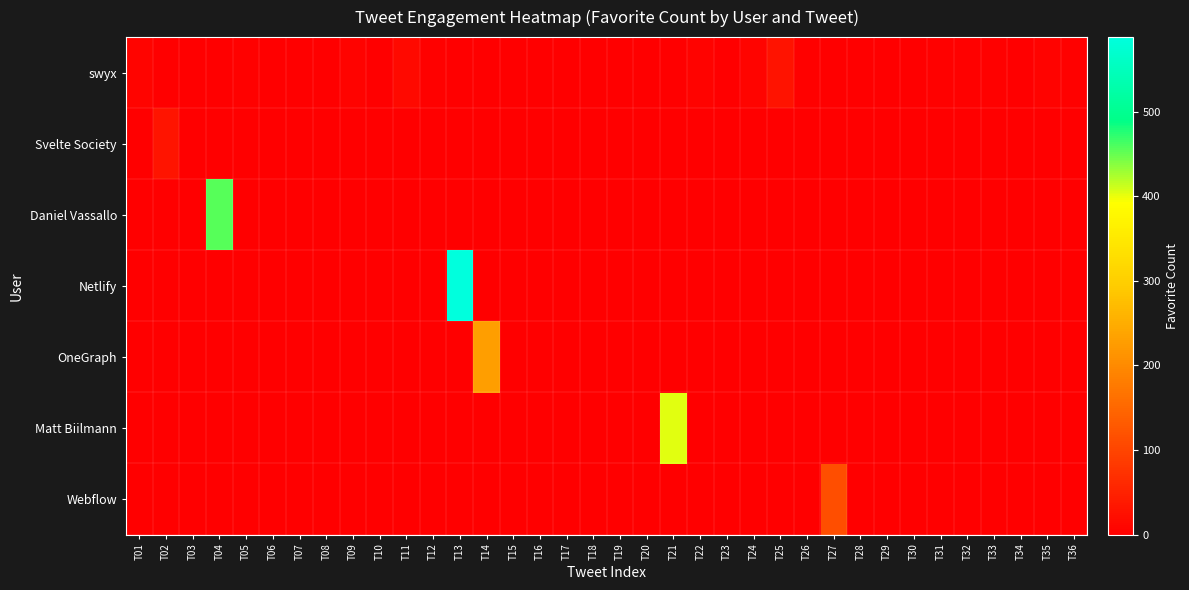

Reading left to right, list all the values displayed in this chart.

swyx: T01=7	T02=0	T03=0	T04=0	T05=3	T06=1	T07=0	T08=1	T09=6	T10=2	T11=16	T12=3	T13=0	T14=0	T15=0	T16=0	T17=0	T18=0	T19=0	T20=1	T21=0	T22=5	T23=0	T24=8	T25=29	T26=3	T27=0	T28=1	T29=1	T30=2	T31=3	T32=3	T33=3	T34=1	T35=5	T36=3
Svelte Society: T01=0	T02=31	T03=0	T04=0	T05=0	T06=0	T07=0	T08=0	T09=0	T10=0	T11=0	T12=0	T13=0	T14=0	T15=0	T16=0	T17=0	T18=0	T19=0	T20=0	T21=0	T22=0	T23=0	T24=0	T25=0	T26=0	T27=0	T28=0	T29=0	T30=0	T31=0	T32=0	T33=0	T34=0	T35=0	T36=0
Daniel Vassallo: T01=0	T02=0	T03=0	T04=457	T05=0	T06=0	T07=0	T08=0	T09=0	T10=0	T11=0	T12=0	T13=0	T14=0	T15=0	T16=0	T17=0	T18=0	T19=0	T20=0	T21=0	T22=0	T23=0	T24=0	T25=0	T26=0	T27=0	T28=0	T29=0	T30=0	T31=0	T32=0	T33=0	T34=0	T35=0	T36=0
Netlify: T01=0	T02=0	T03=0	T04=0	T05=0	T06=0	T07=0	T08=0	T09=0	T10=0	T11=0	T12=0	T13=588	T14=0	T15=0	T16=0	T17=0	T18=0	T19=0	T20=1	T21=0	T22=0	T23=0	T24=0	T25=0	T26=0	T27=0	T28=0	T29=0	T30=0	T31=0	T32=0	T33=0	T34=0	T35=0	T36=0
OneGraph: T01=0	T02=0	T03=0	T04=0	T05=0	T06=0	T07=0	T08=0	T09=0	T10=0	T11=0	T12=0	T13=0	T14=228	T15=0	T16=0	T17=0	T18=0	T19=0	T20=0	T21=0	T22=0	T23=0	T24=0	T25=0	T26=0	T27=0	T28=0	T29=0	T30=0	T31=0	T32=0	T33=0	T34=0	T35=0	T36=0
Matt Biilmann: T01=0	T02=0	T03=0	T04=0	T05=0	T06=0	T07=0	T08=0	T09=0	T10=0	T11=0	T12=0	T13=0	T14=0	T15=0	T16=0	T17=0	T18=0	T19=0	T20=0	T21=403	T22=0	T23=0	T24=0	T25=0	T26=0	T27=0	T28=0	T29=0	T30=0	T31=0	T32=0	T33=0	T34=0	T35=0	T36=0
Webflow: T01=0	T02=0	T03=0	T04=0	T05=0	T06=0	T07=0	T08=0	T09=0	T10=0	T11=0	T12=0	T13=0	T14=0	T15=0	T16=0	T17=0	T18=0	T19=0	T20=0	T21=0	T22=0	T23=0	T24=0	T25=0	T26=0	T27=114	T28=0	T29=0	T30=0	T31=0	T32=0	T33=0	T34=0	T35=0	T36=0